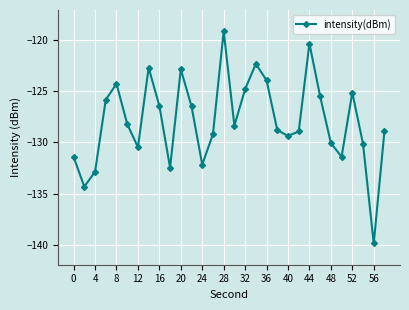

How many lines are shown in the chart?

1